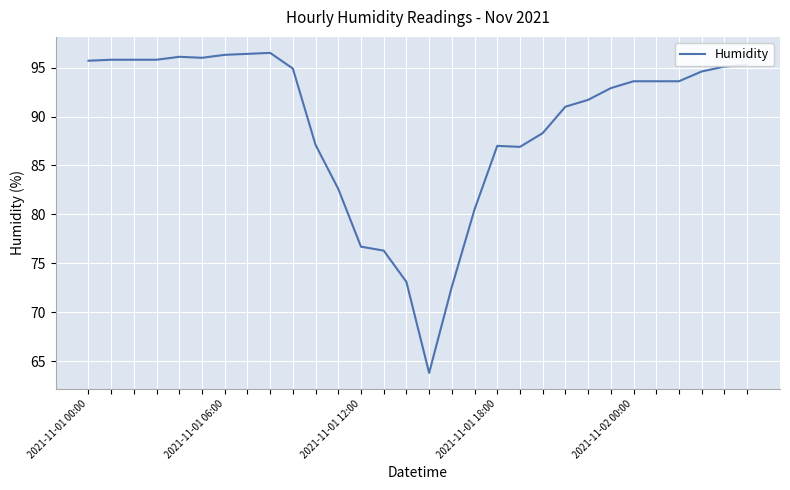

What is the difference between the second highest and second lowest values?

23.8